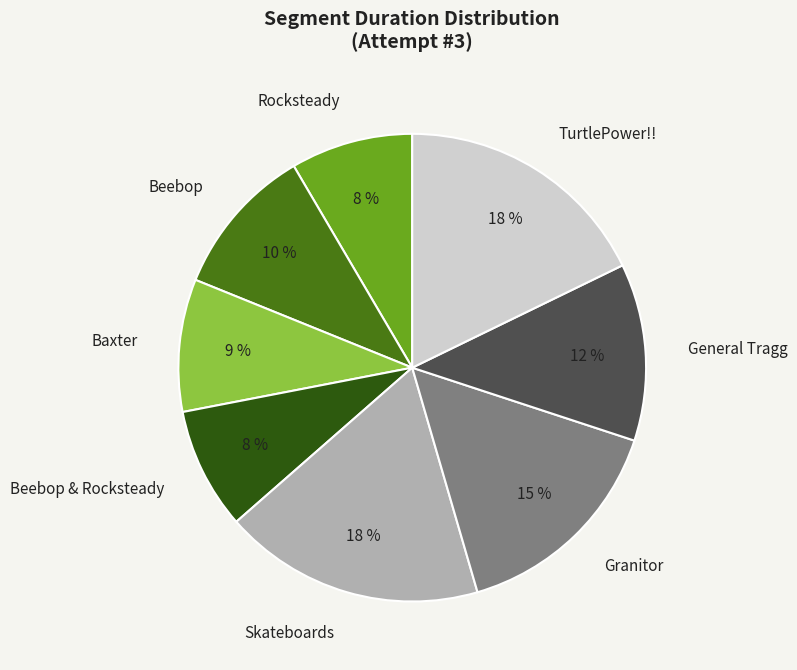

Is there any slice that represents more than half of the pie?

No